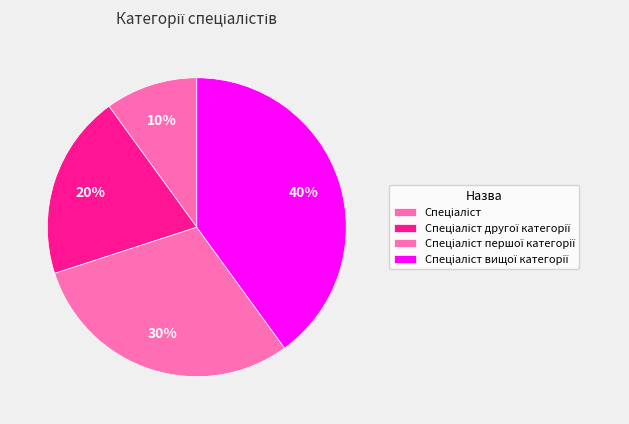

How many slices are in this pie chart?

4